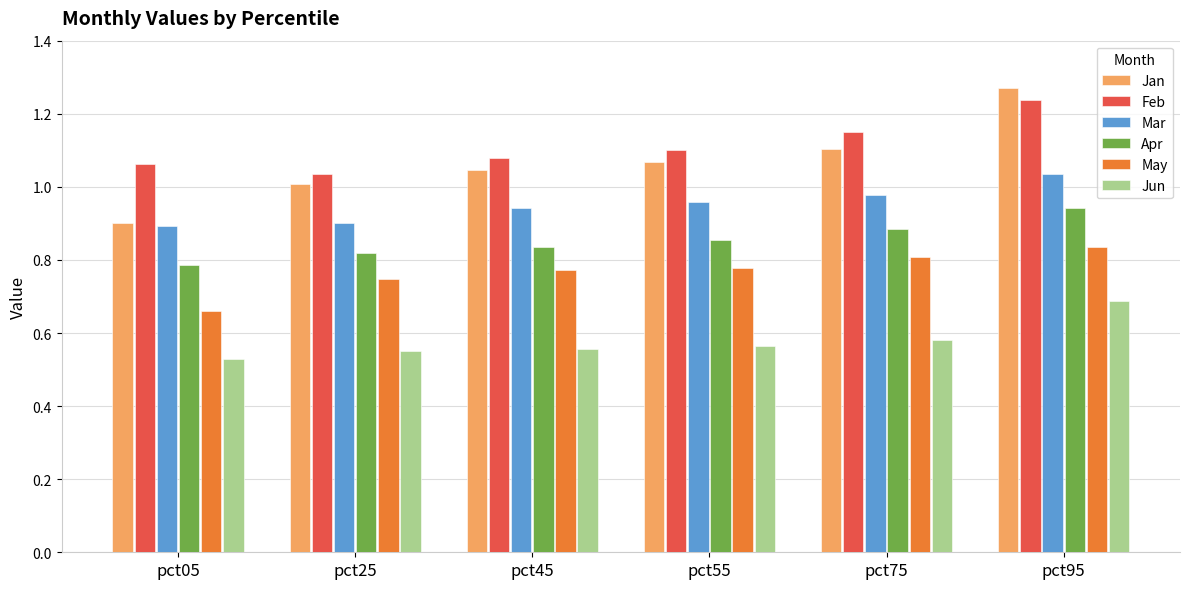

At which category is the sum across all series the highest?

pct95